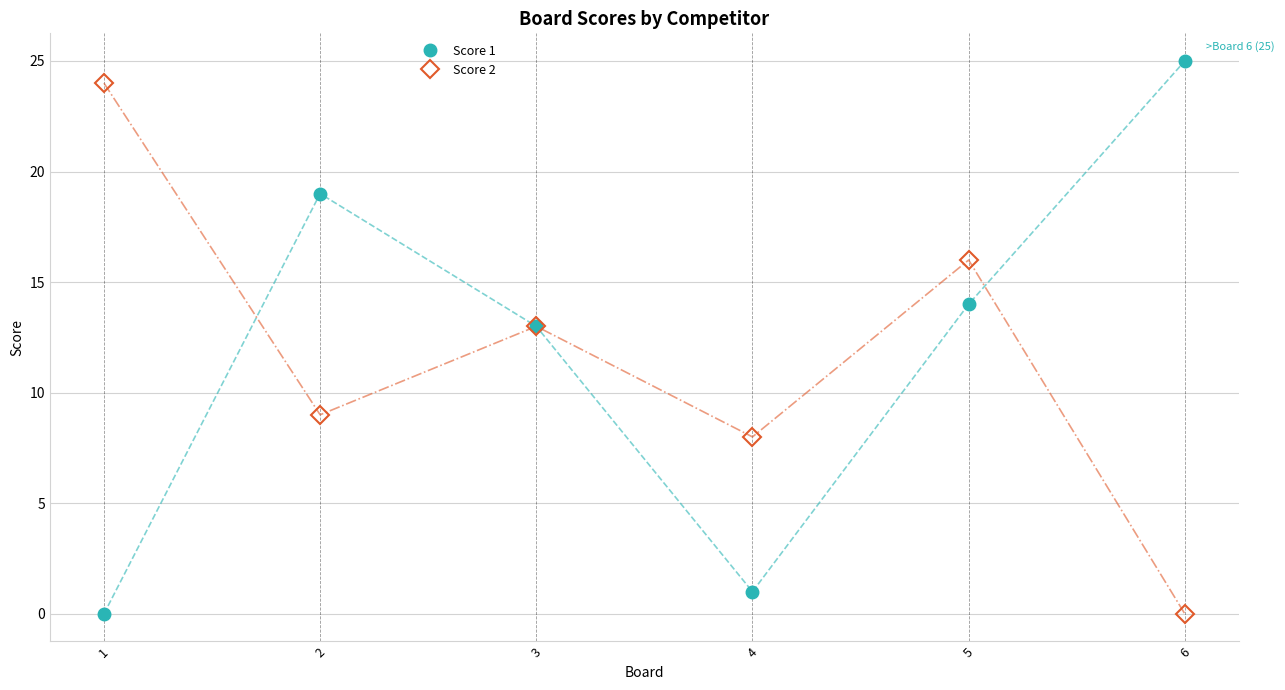

At which label is Score 1 closest to 12?

3